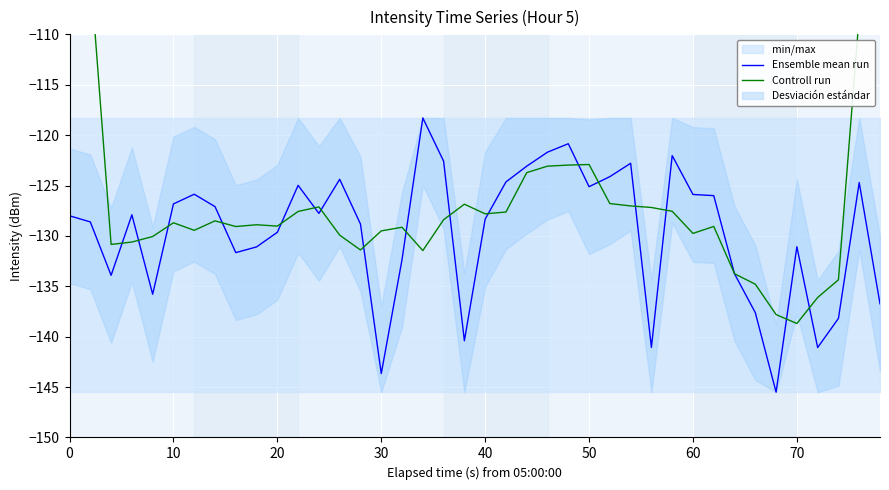

True or false: Ensemble mean run has a value of -32.5 at 20.

False